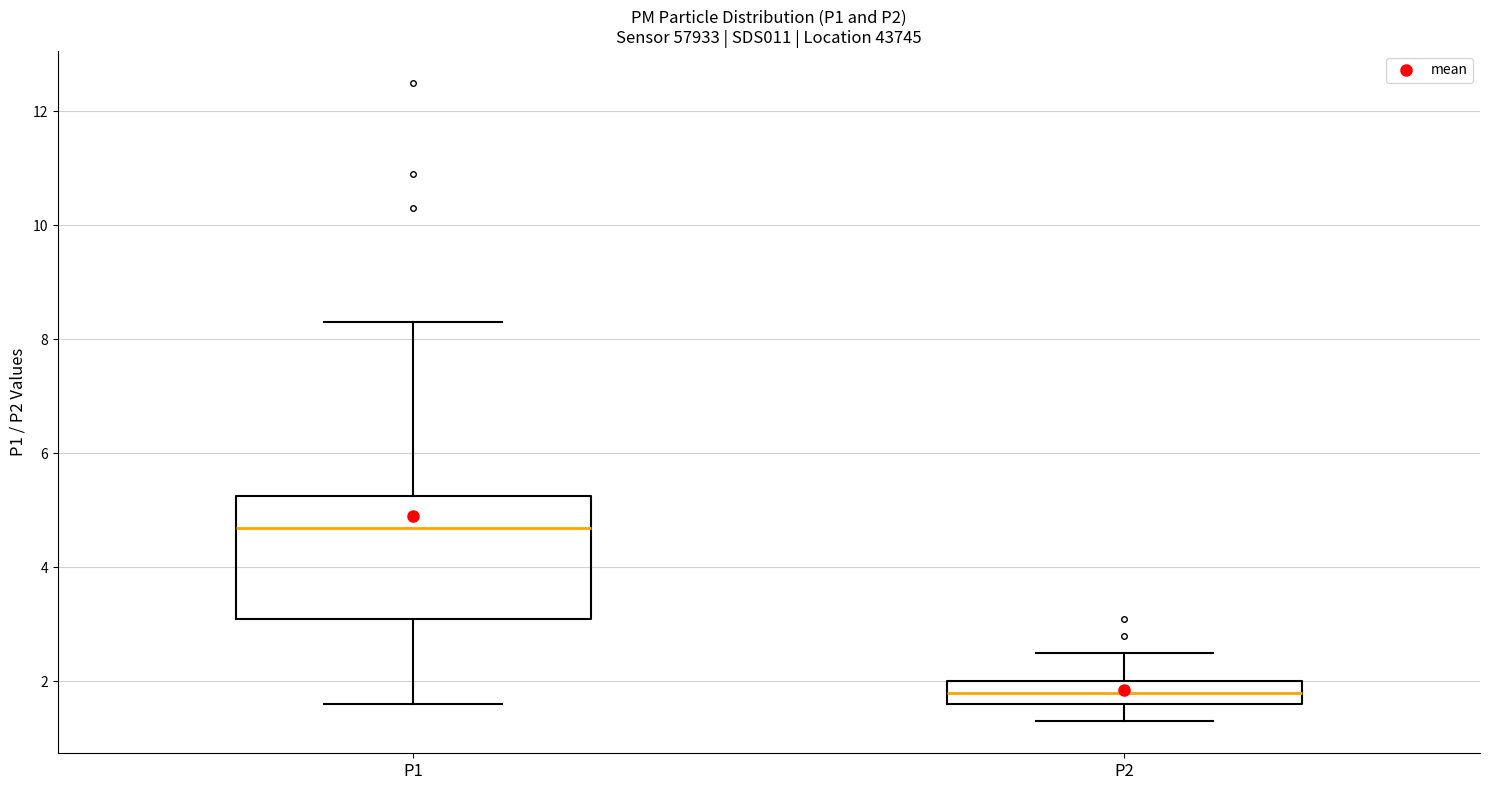

Comparing the boxes themselves (not the whiskers), which one is the tallest?

P1